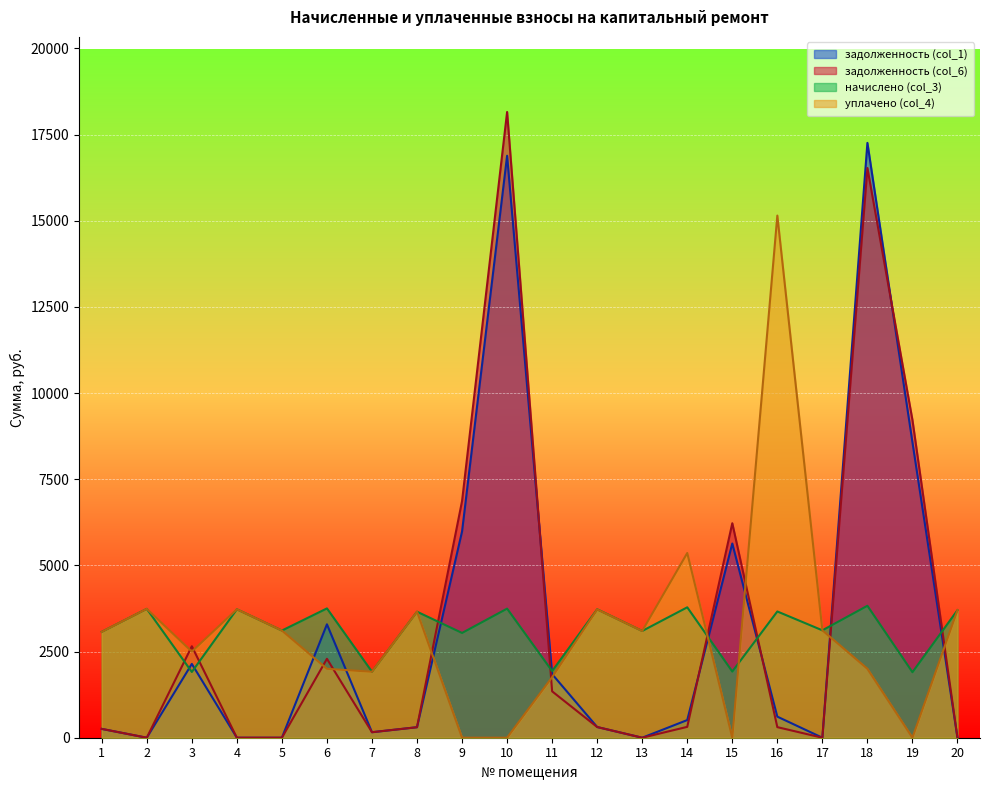

In задолженность (col_6), how many points are higher than both neighbors (excluding endpoints)?

5